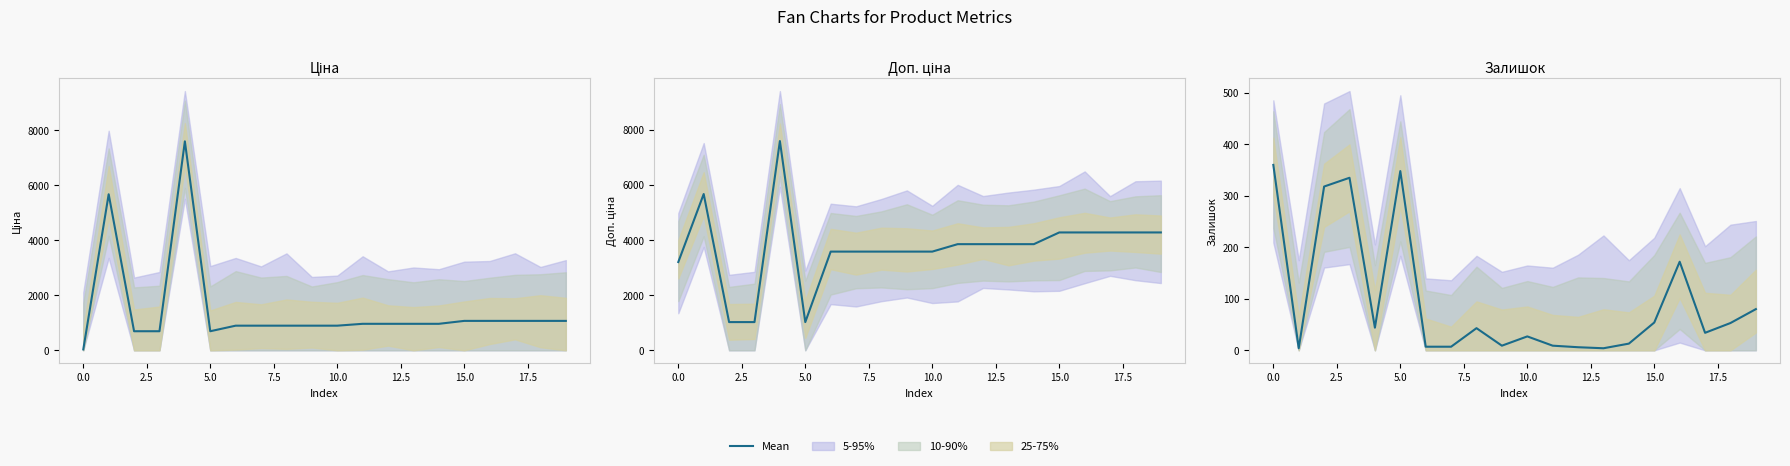

What is the difference between the values at 16 and 10.0?

176